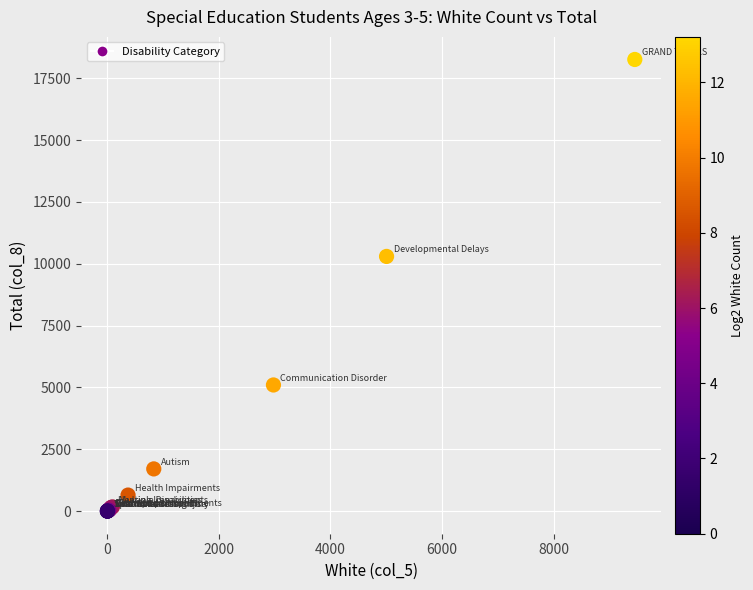

What Y value in the scatter plot is closest to 9129?

10296